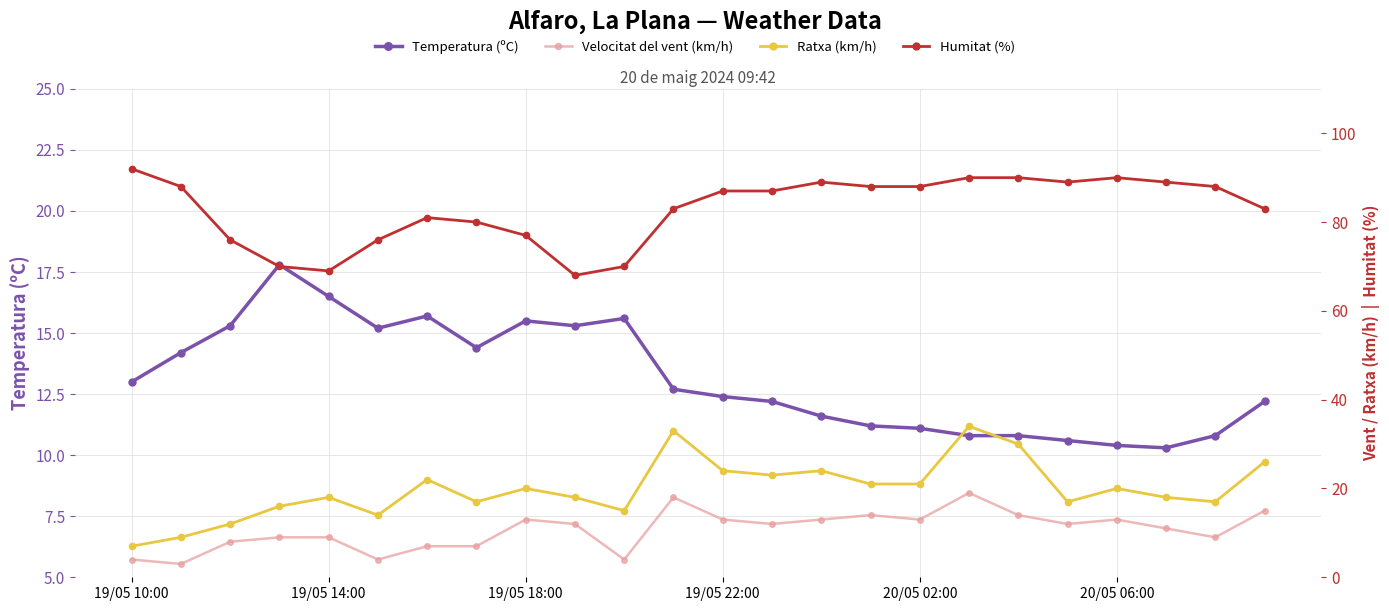

How many lines are shown in the chart?

4